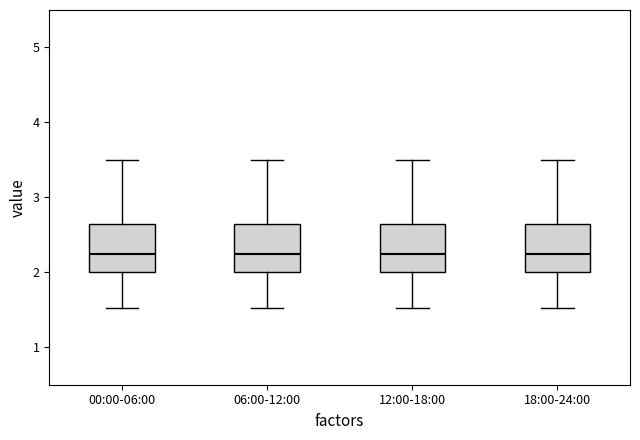

Reading left to right, transcribe this box plot: for each box, give where its median line is, the range the box spans, and where its two whiskers end, as read against the y-axis. The values are not printed on the chart, so give them approximately, as read against the axis.

00:00-06:00: median 2.3, box 2.0 to 2.6, whiskers 1.5 to 3.5
06:00-12:00: median 2.3, box 2.0 to 2.6, whiskers 1.5 to 3.5
12:00-18:00: median 2.3, box 2.0 to 2.6, whiskers 1.5 to 3.5
18:00-24:00: median 2.3, box 2.0 to 2.6, whiskers 1.5 to 3.5